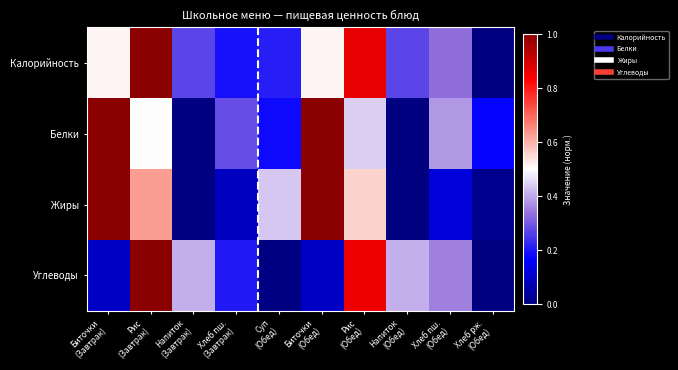

How many distinct data groups are displayed?

4